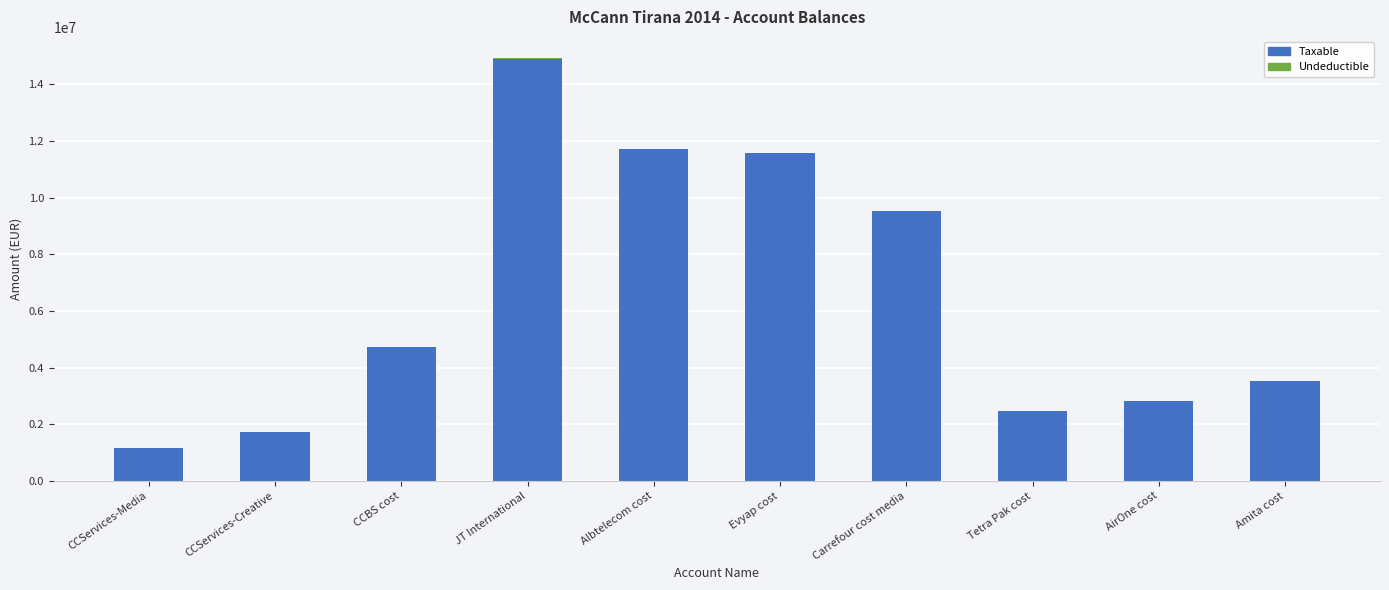

Count the number of data series in this chart.

2